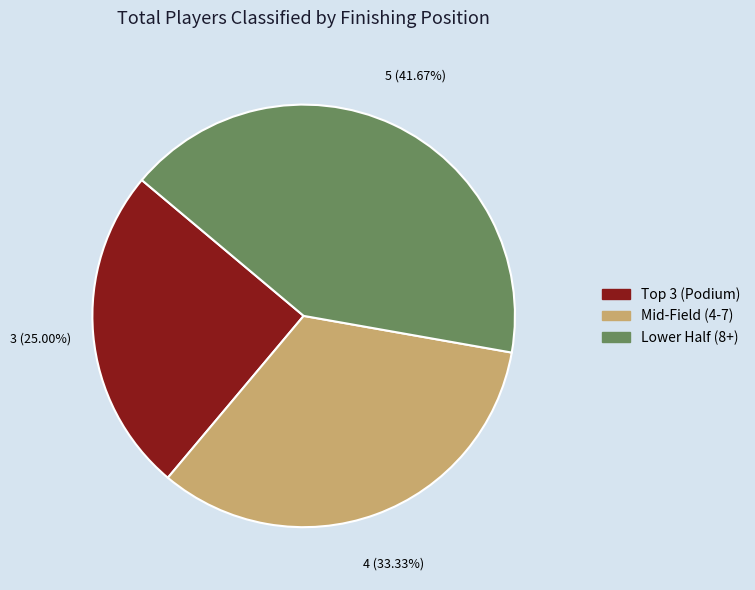

Is there any slice that represents more than half of the pie?

No